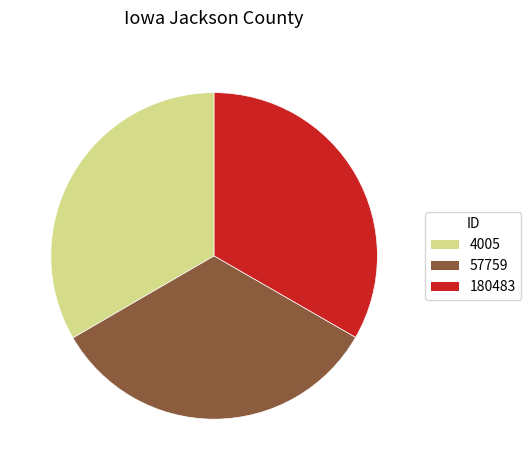

What is the ratio of the value at 4005 to the value at 180483?

1.0